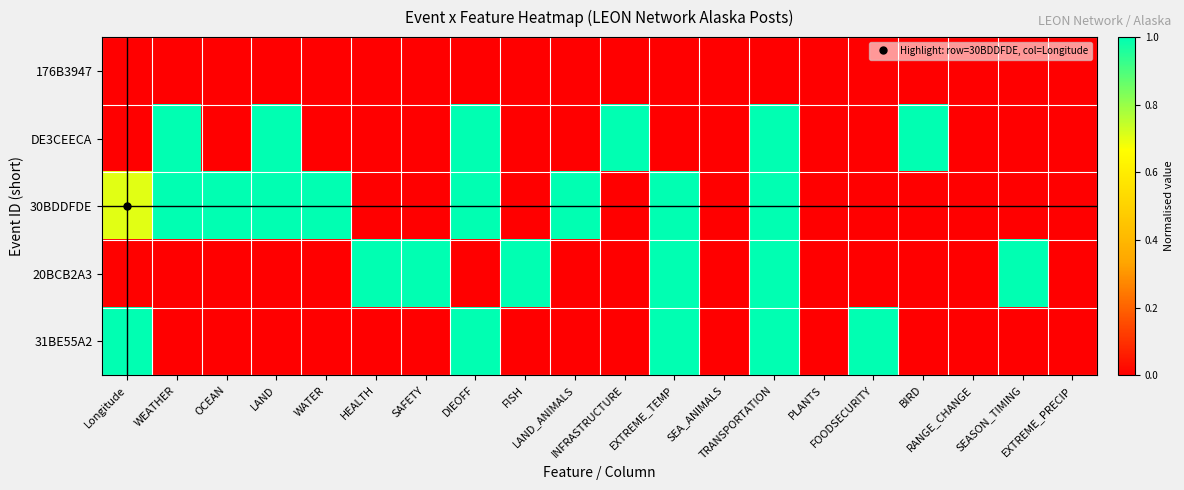

Which series has the largest total across all categories?

30BDDFDE